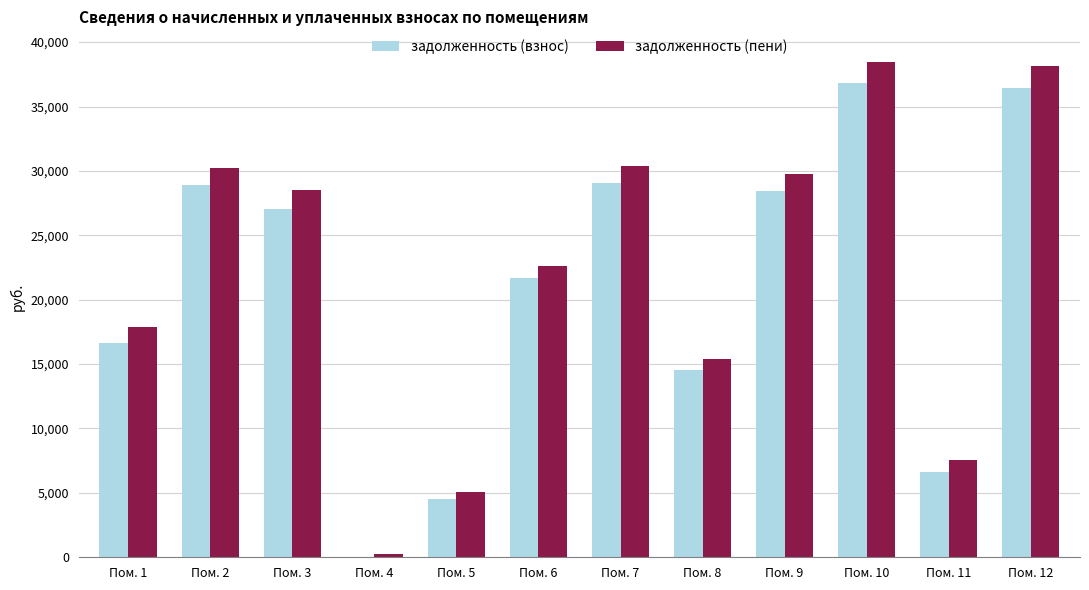

What is the sum of all задолженность (пени) values?

264059.1